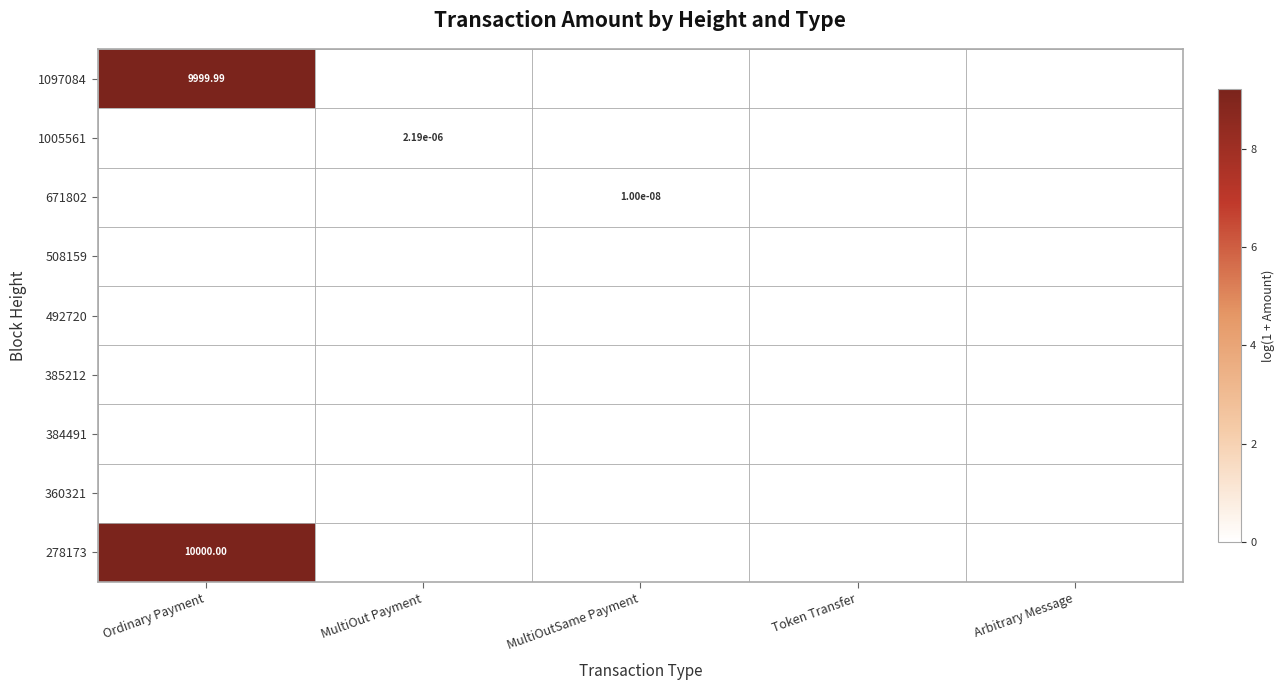

True or false: 385212 has a value of 0.0 at Token Transfer.

True